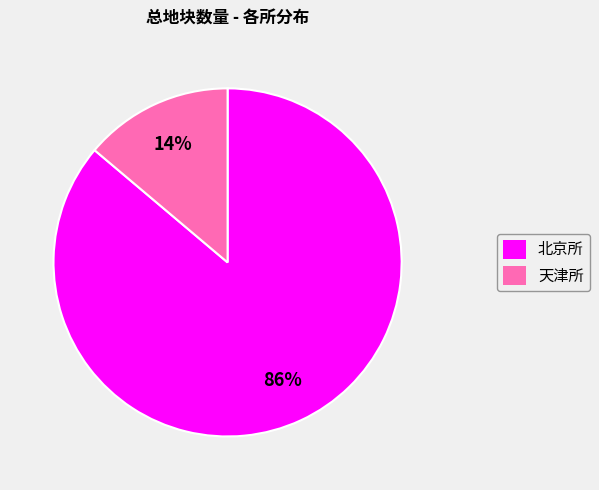

Between 天津所 and 北京所, which is larger?

北京所